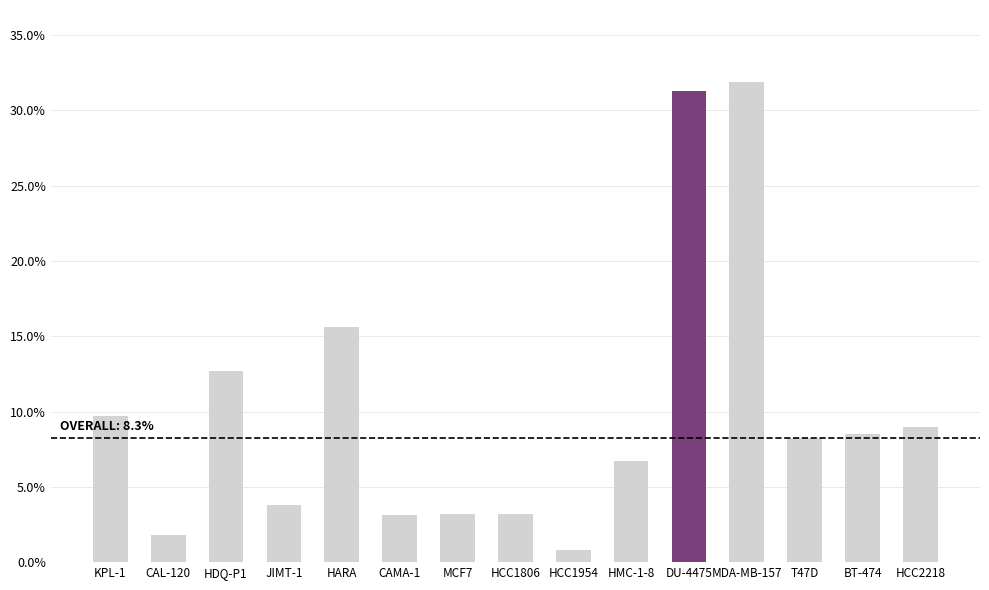

What is the average value?

10.0